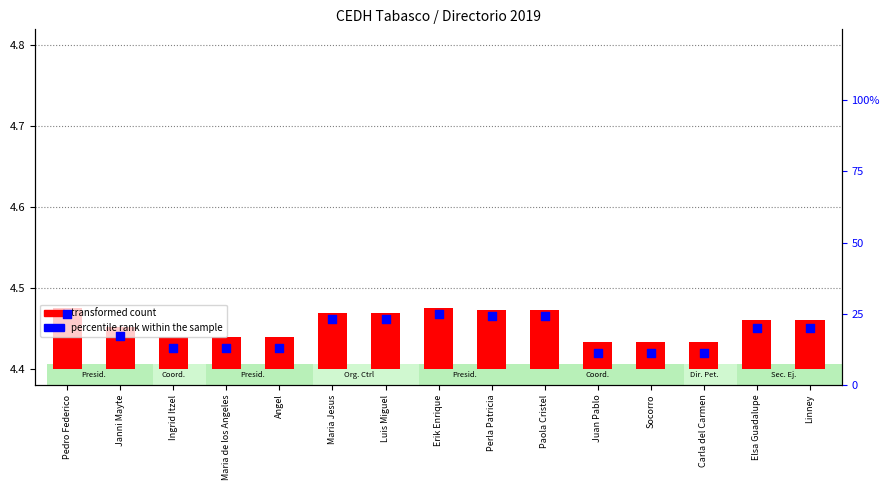

Which series reaches the minimum Y coordinate?

transformed count